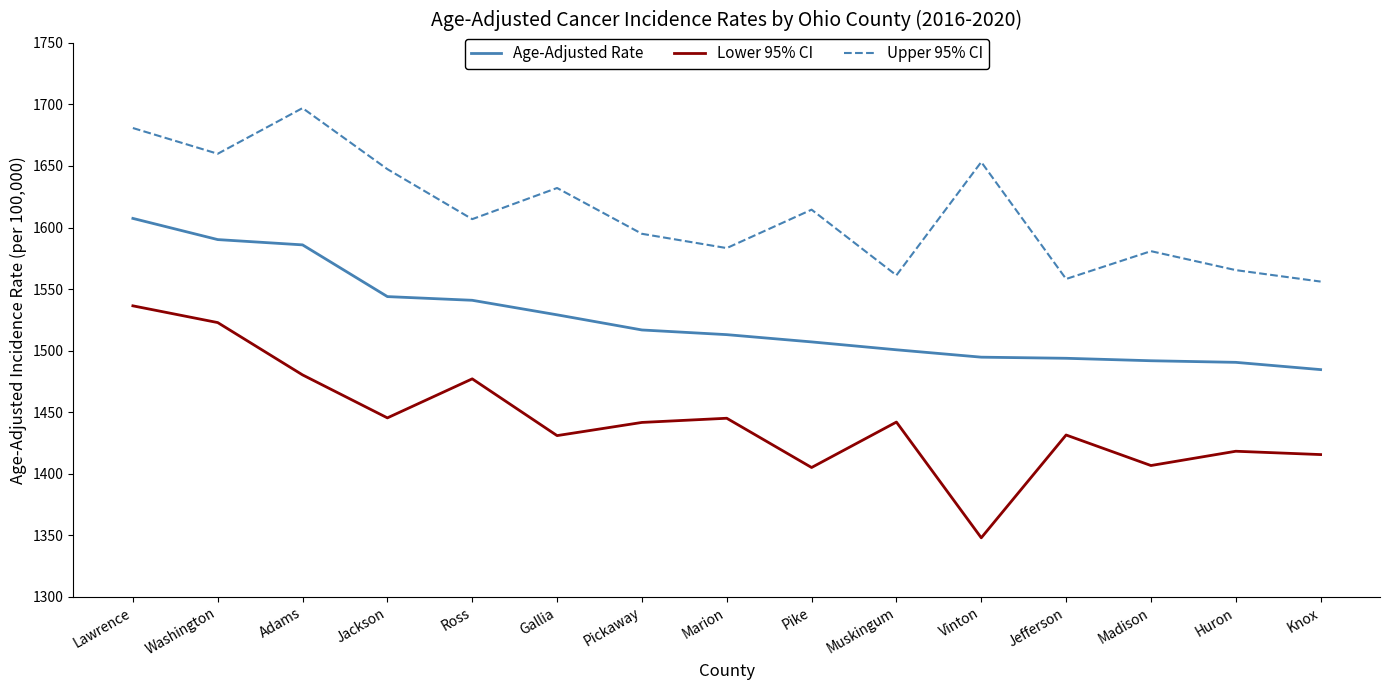

Does the chart have visible grid lines?

No